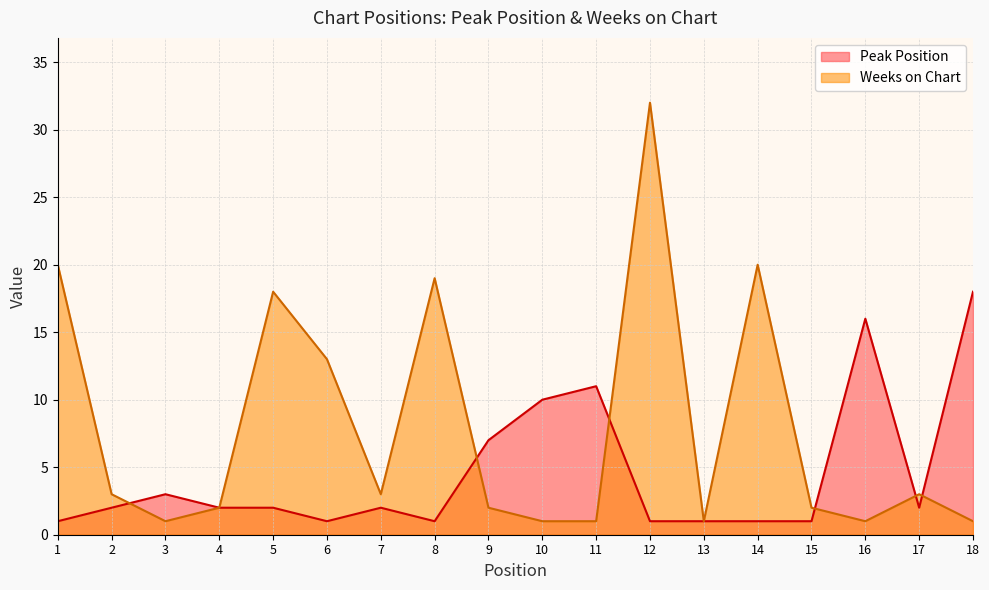

In Weeks on Chart, how many points are higher than both neighbors (excluding endpoints)?

5